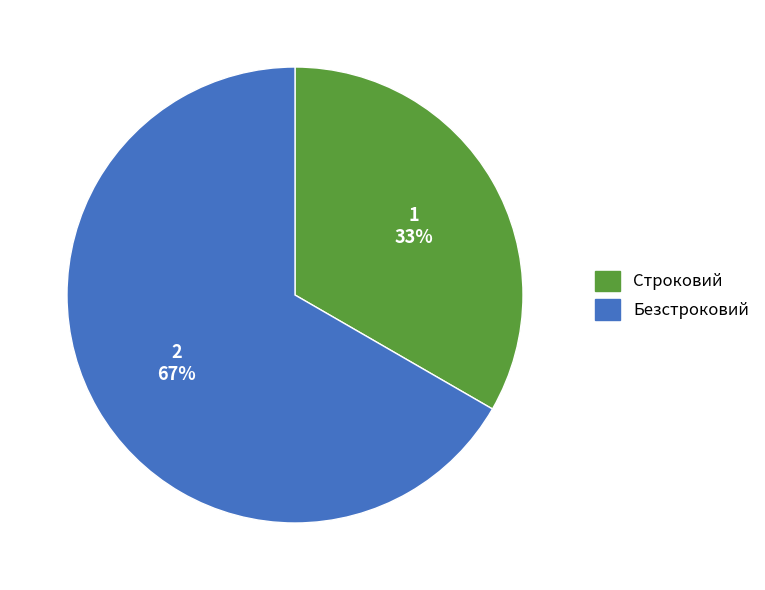

Count the number of slices in the pie.

2